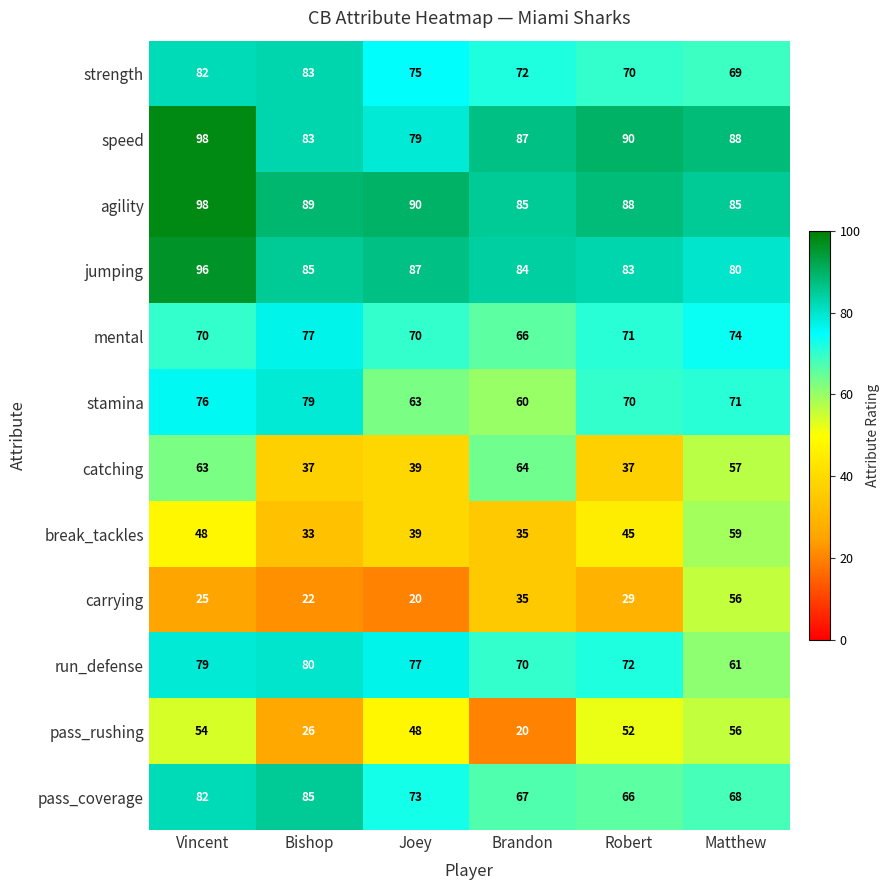

How many distinct data groups are displayed?

12